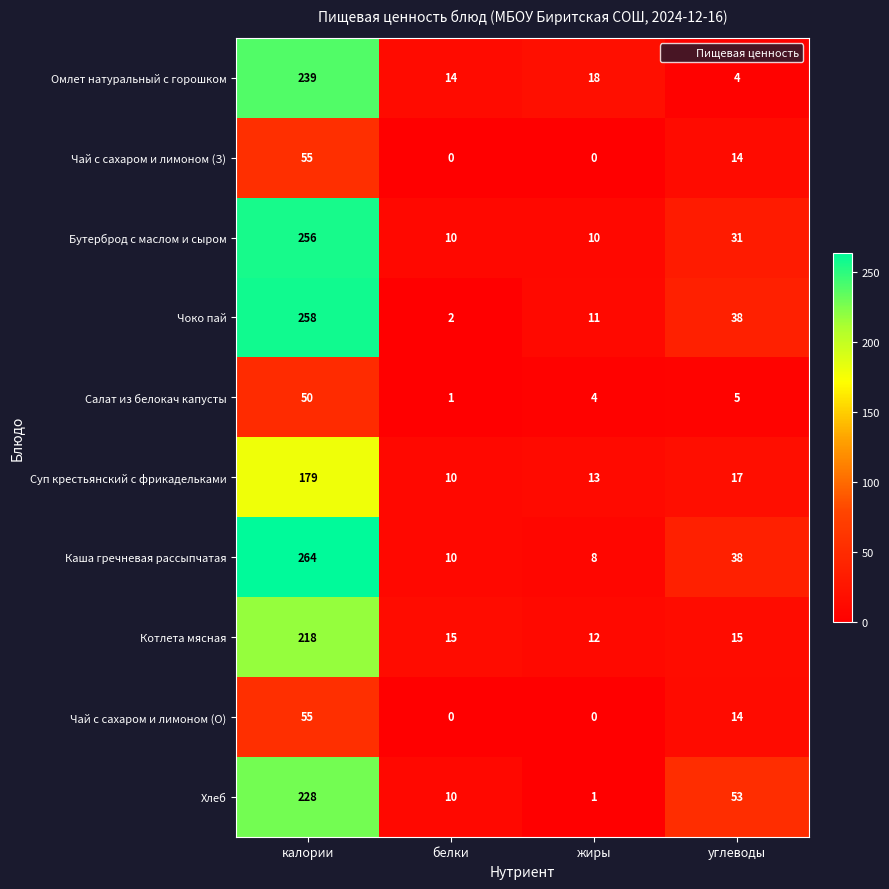

Count the Чай с сахаром и лимоном (З) values in the range 0 to 55.

4